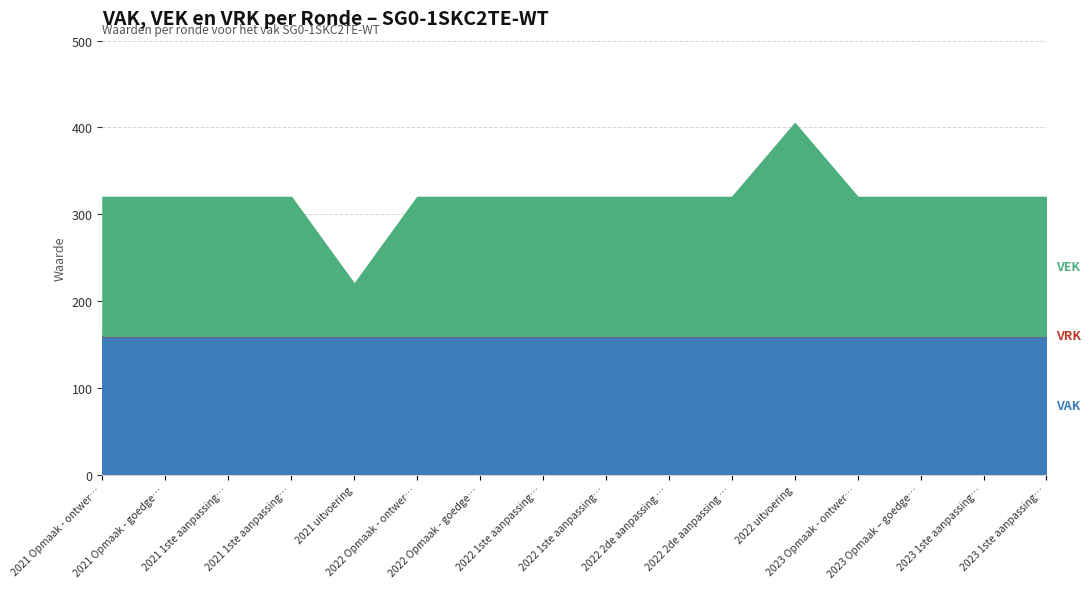

Does the chart have visible grid lines?

Yes